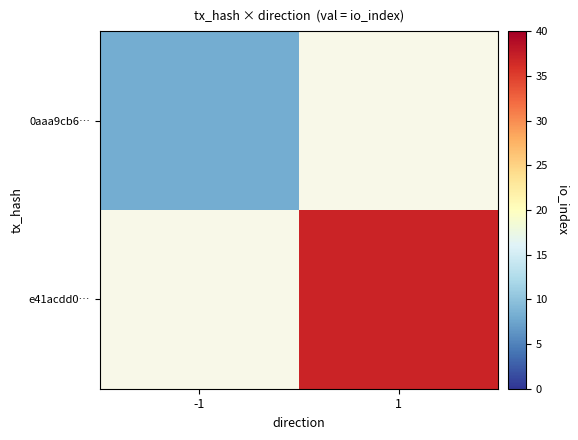

At which label does e41acdd0… reach its minimum?

-1